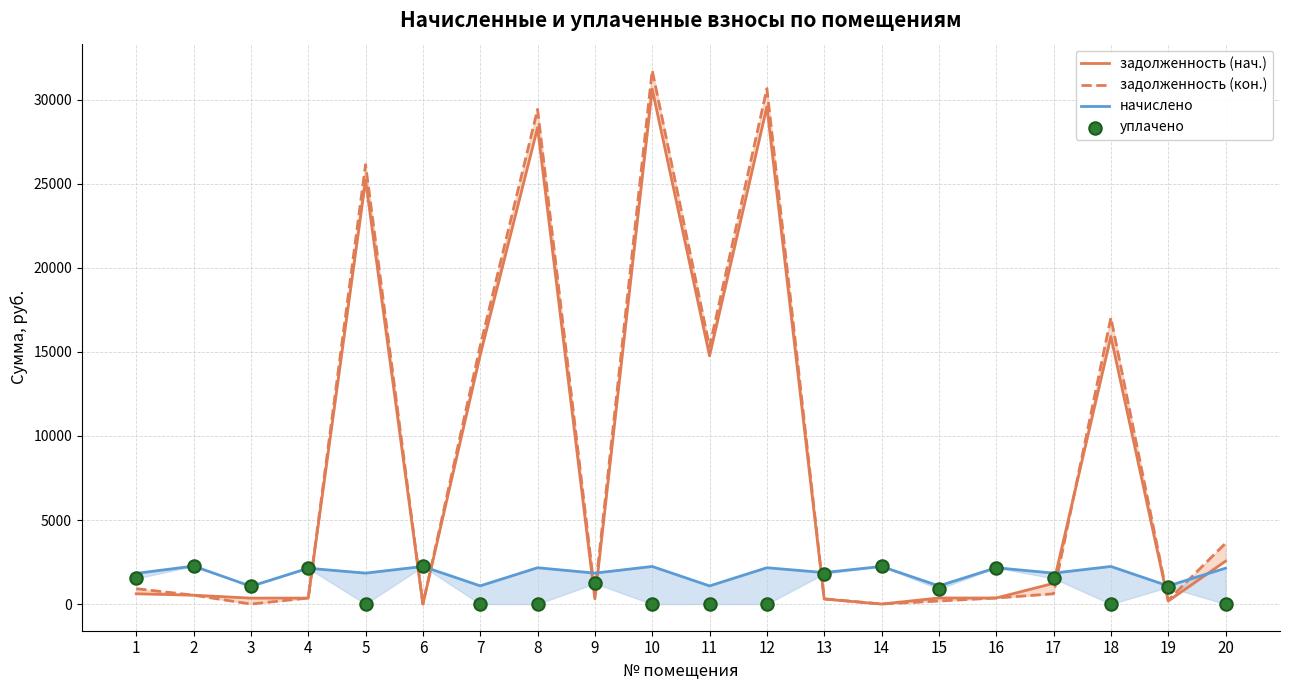

At which category is the sum across all series the highest?

10